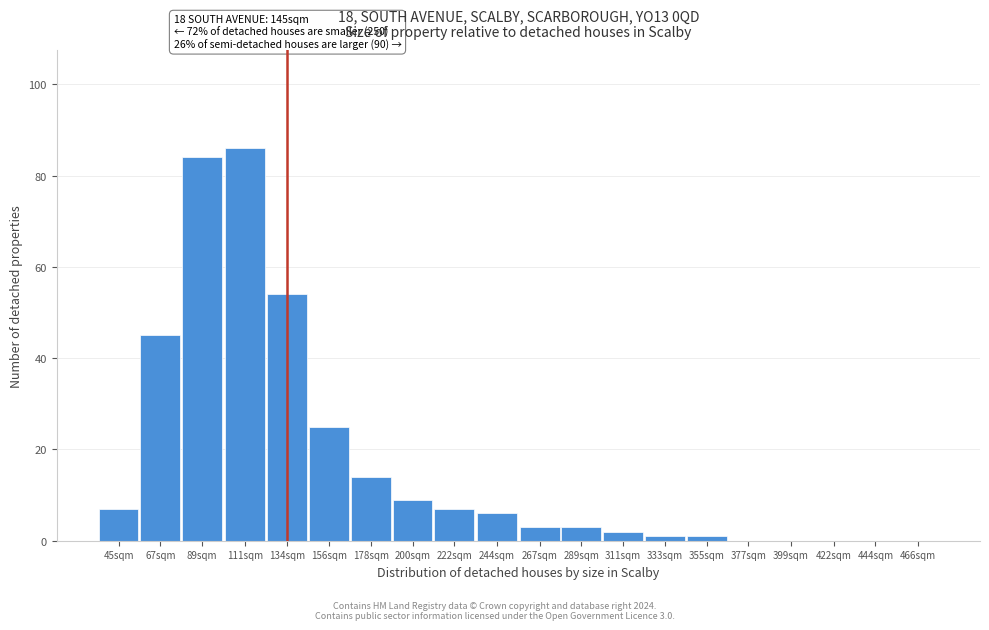

Reading left to right, transcribe all the data shown in this chart.

45sqm=7	67sqm=45	89sqm=84	111sqm=86	134sqm=54	156sqm=25	178sqm=14	200sqm=9	222sqm=7	244sqm=6	267sqm=3	289sqm=3	311sqm=2	333sqm=1	355sqm=1	377sqm=0	399sqm=0	422sqm=0	444sqm=0	466sqm=0